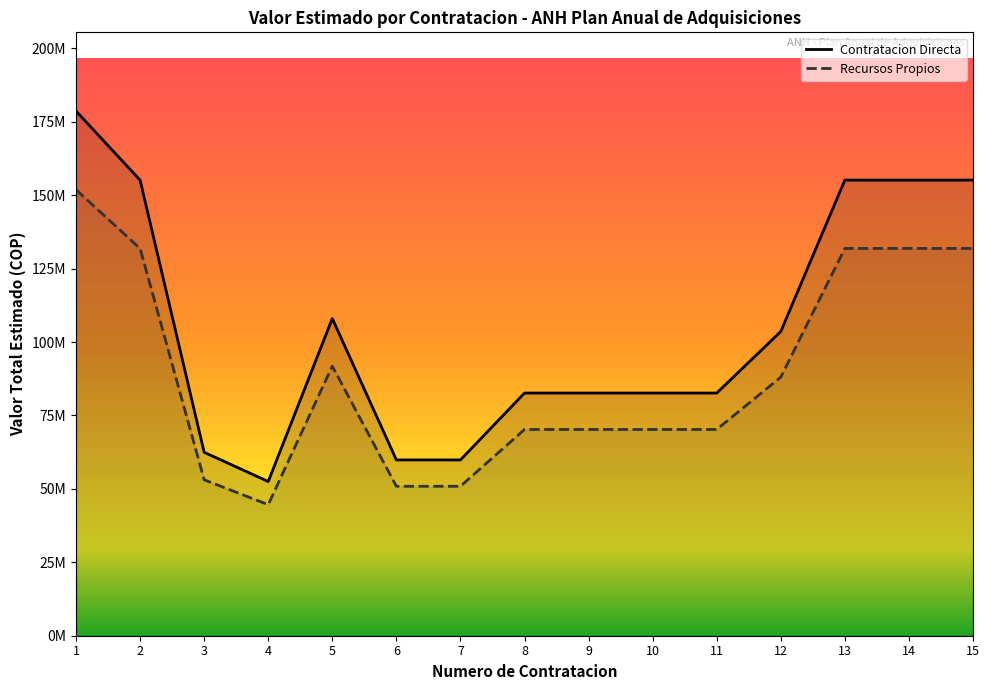

The Contratacion Directa series shows 86992092.2 at 13. True or false?

False